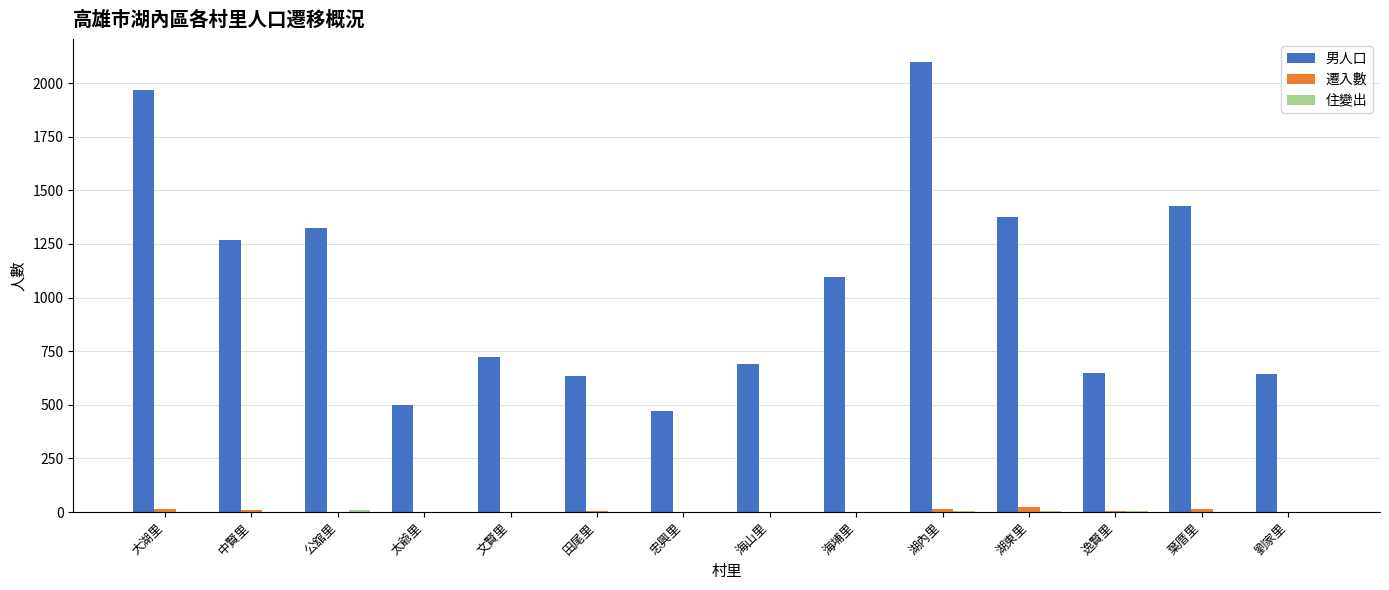

What is the greatest value displayed?

2100